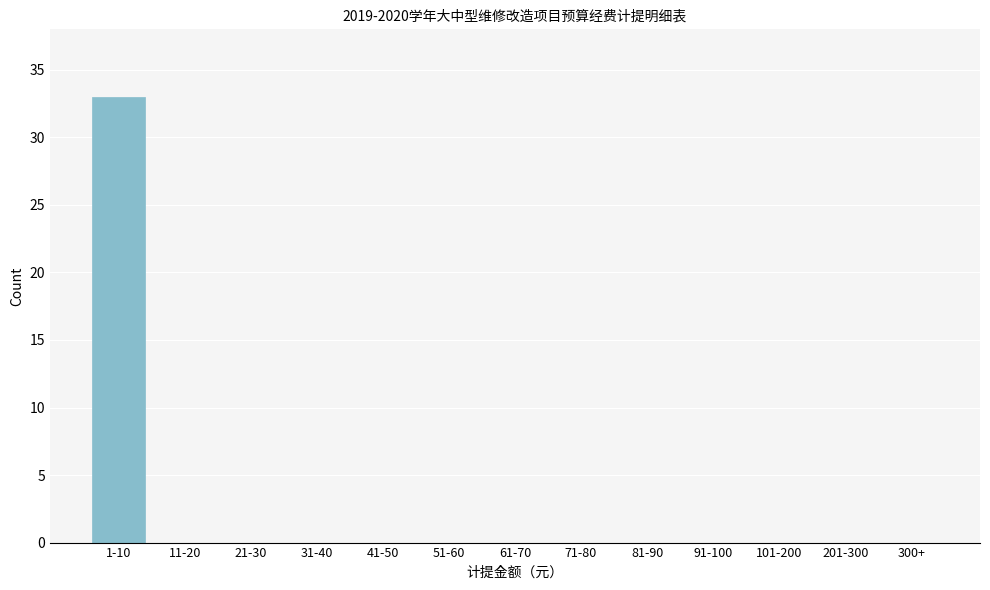

Reading left to right, list all the values displayed in this chart.

1-10=33	11-20=0	21-30=0	31-40=0	41-50=0	51-60=0	61-70=0	71-80=0	81-90=0	91-100=0	101-200=0	201-300=0	300+=0